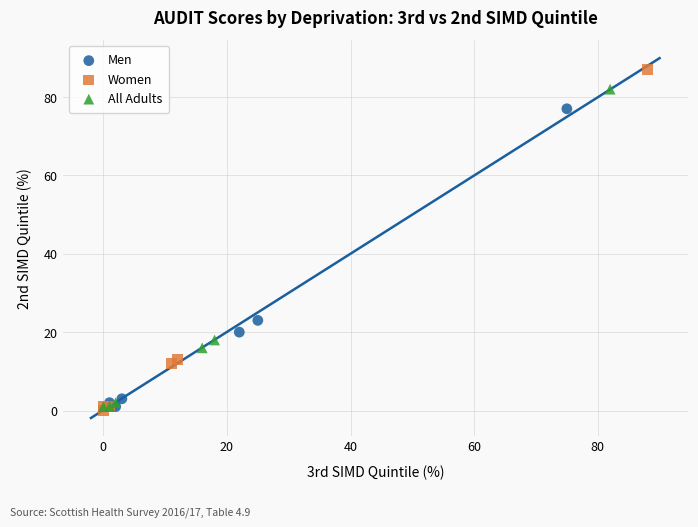

Which series contains the highest Y value?

Women